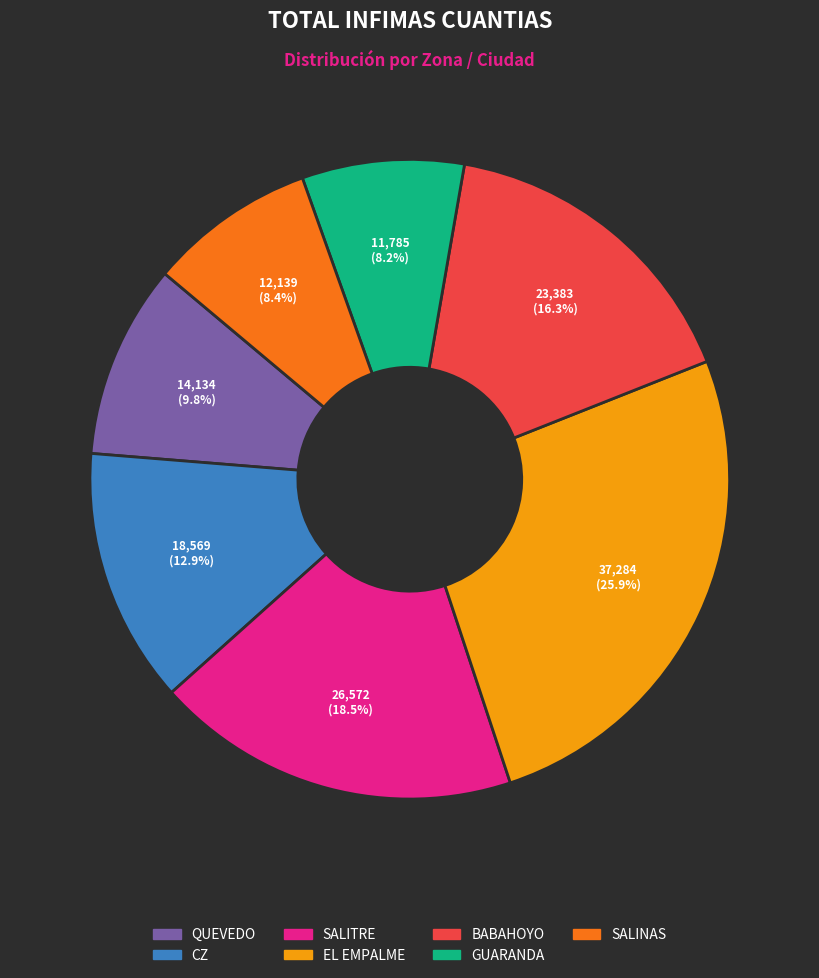

What percentage is the CZ slice, to the nearest percent?

13%